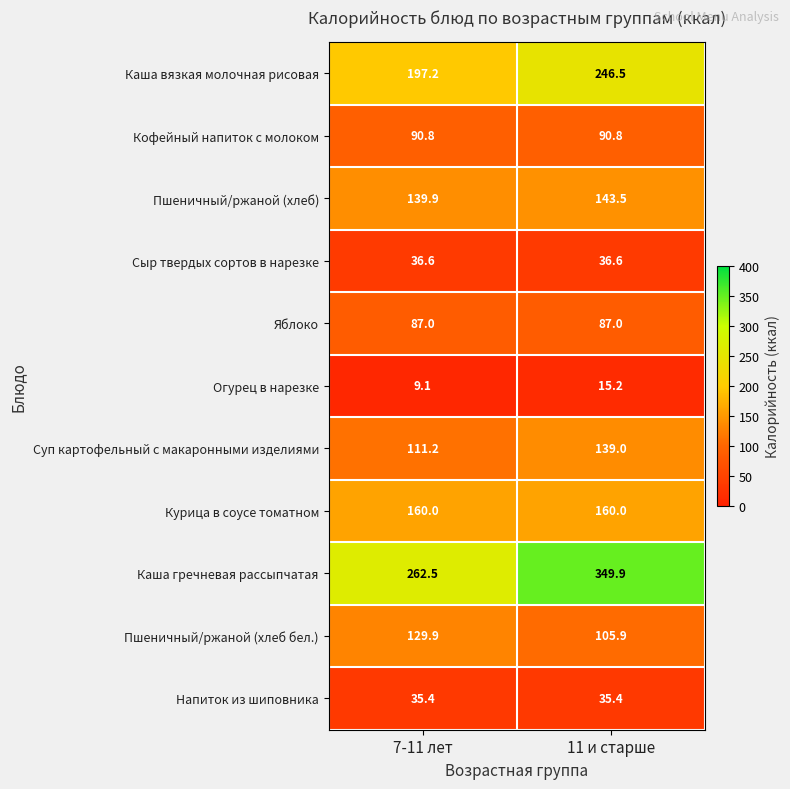

Which series changed the most between 7-11 лет and 11 и старше?

Каша гречневая рассыпчатая